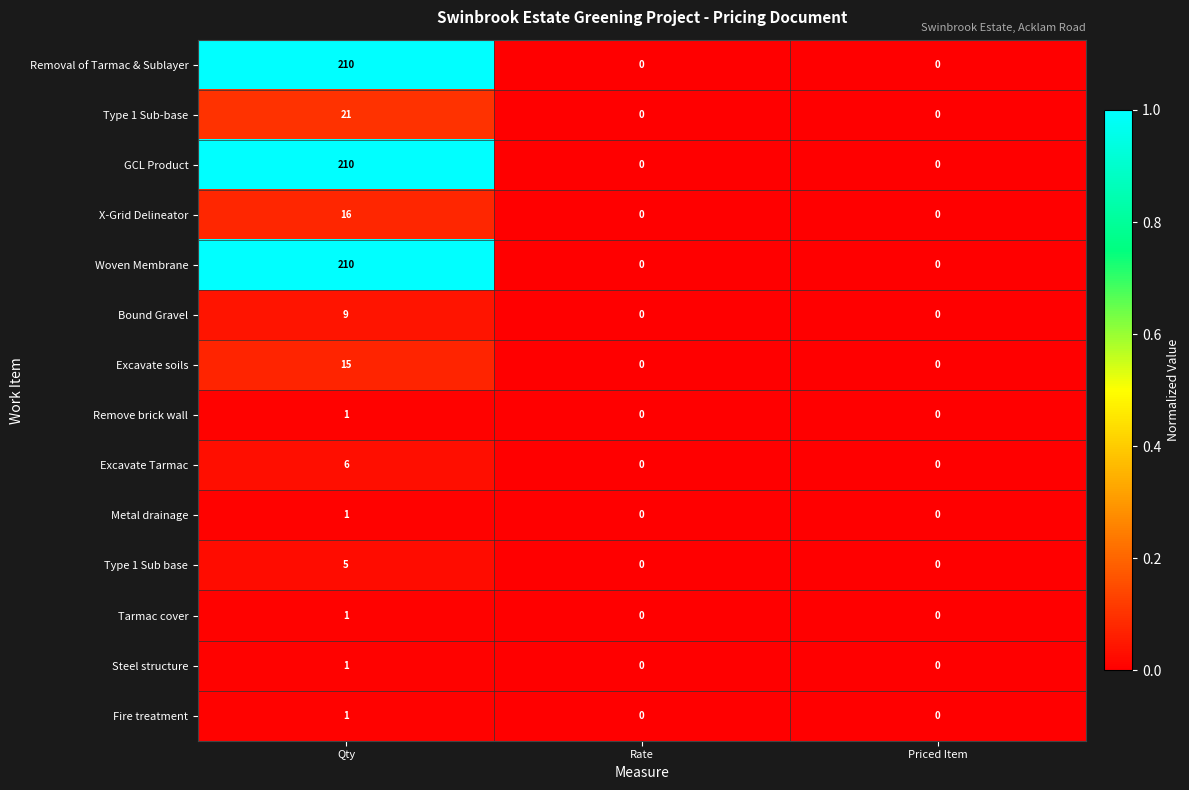

At which category does the chart reach its peak across all series?

Qty